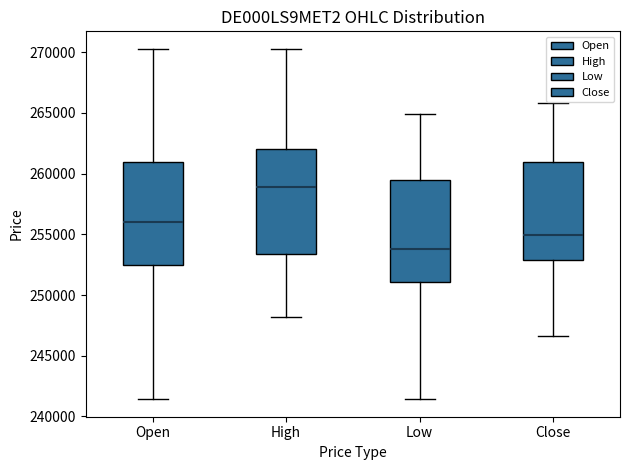

Which box has the lowest median line?

Low